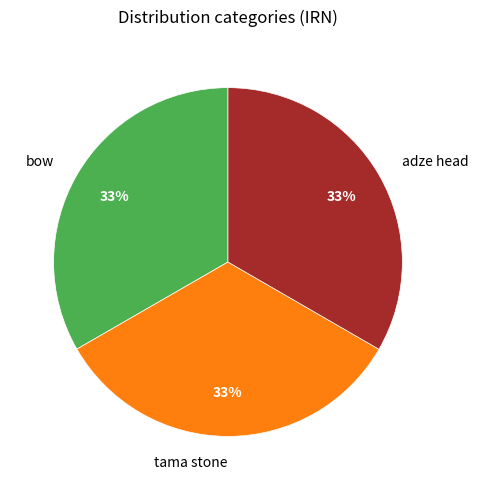

What percentage is the bow slice, to the nearest percent?

33%